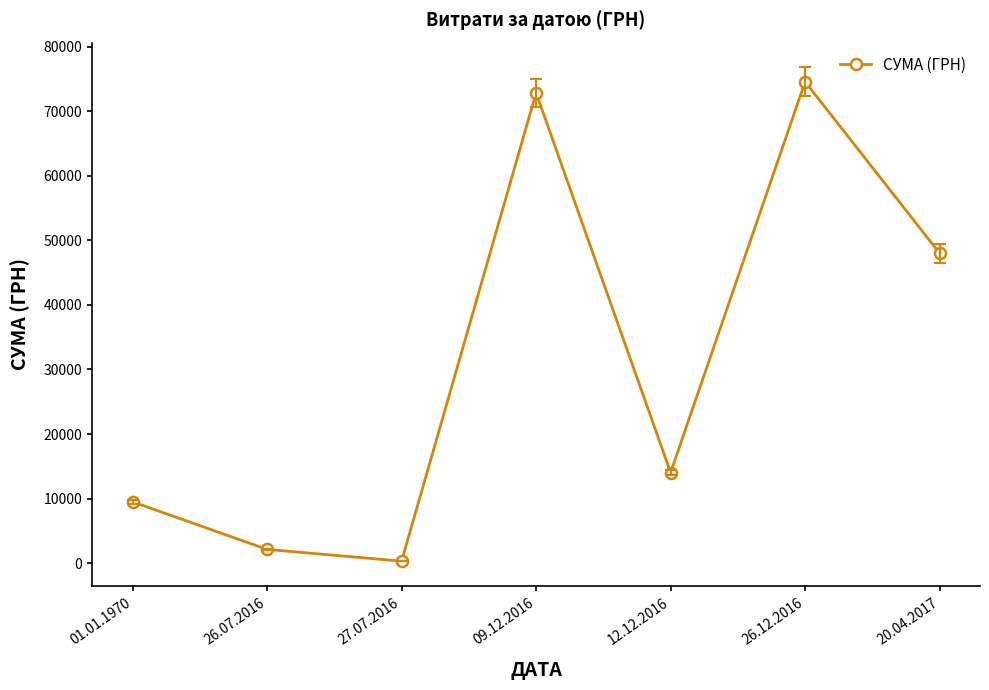

What is the change in value from 26.07.2016 to 12.12.2016?

+11901.1